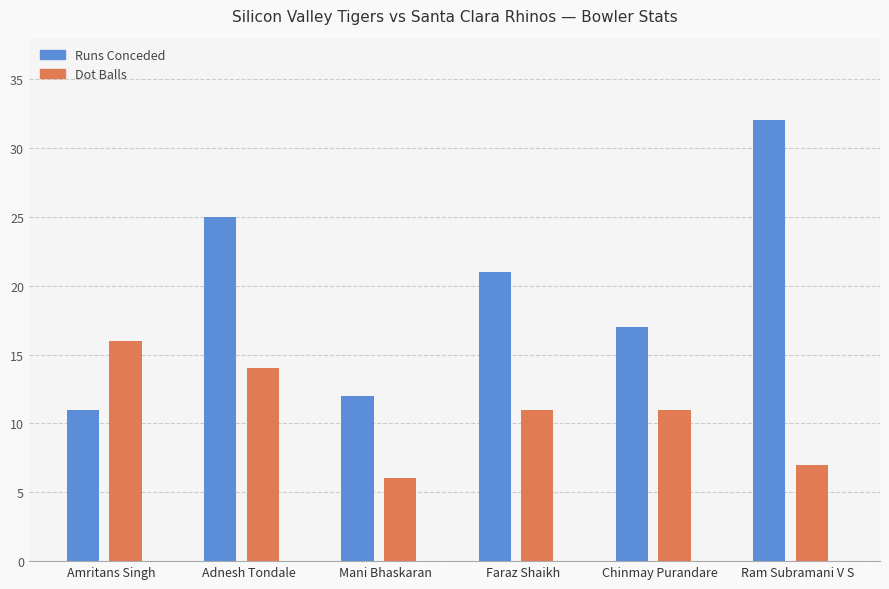

How many data points does each series have?

6